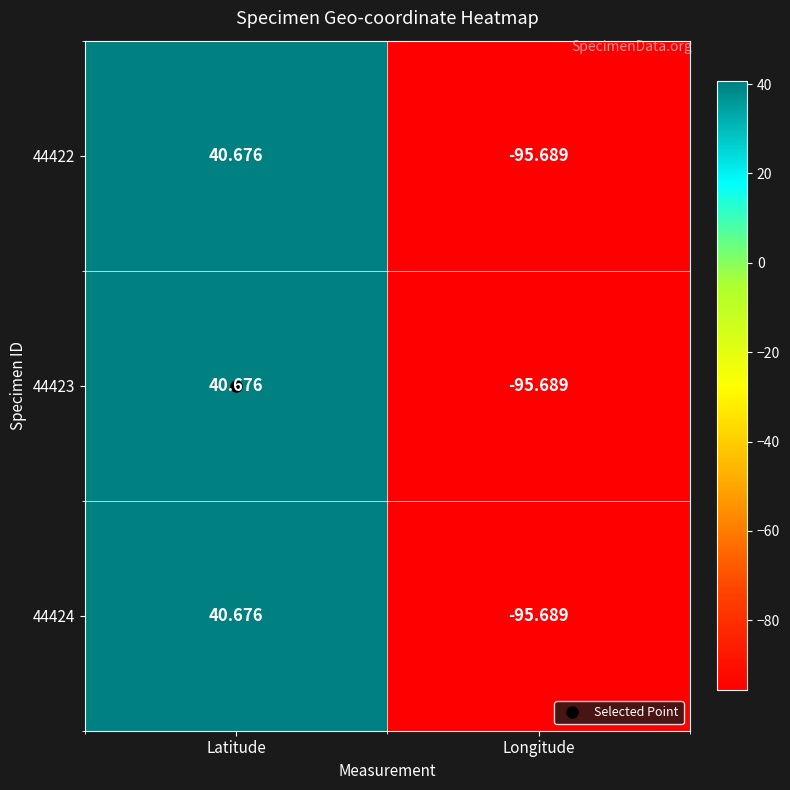

At which category is the sum across all series the highest?

Latitude